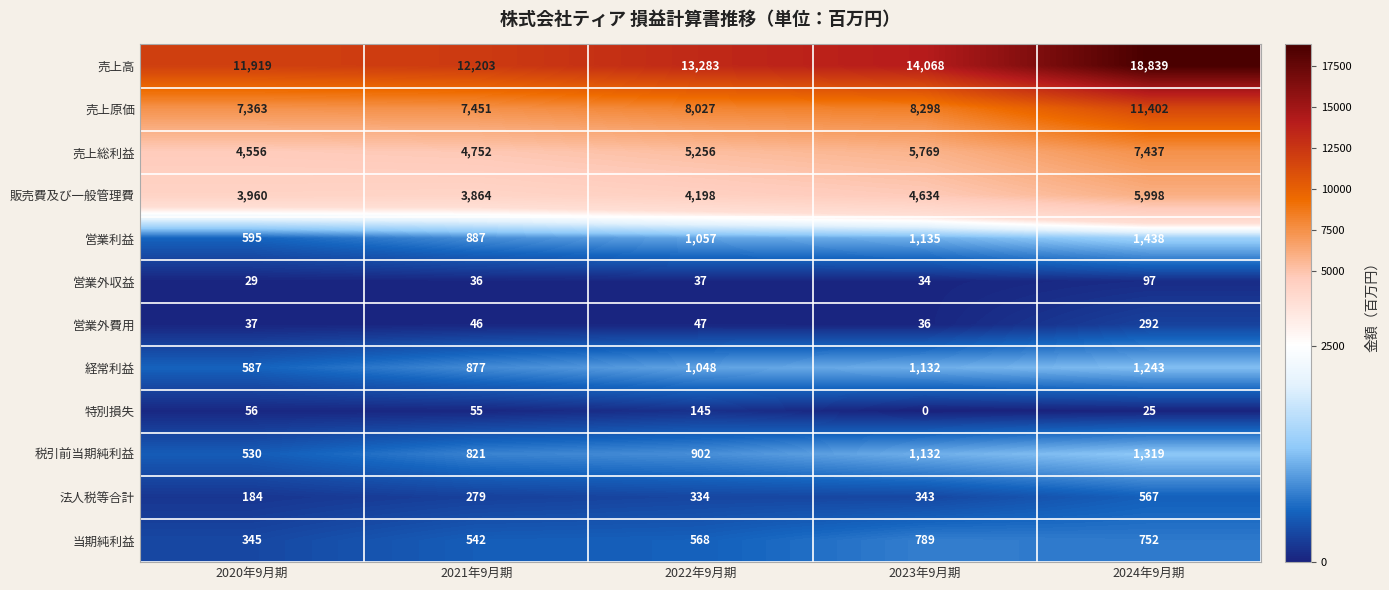

The value of 売上原価 at 2022年9月期 is 2398. True or false?

False